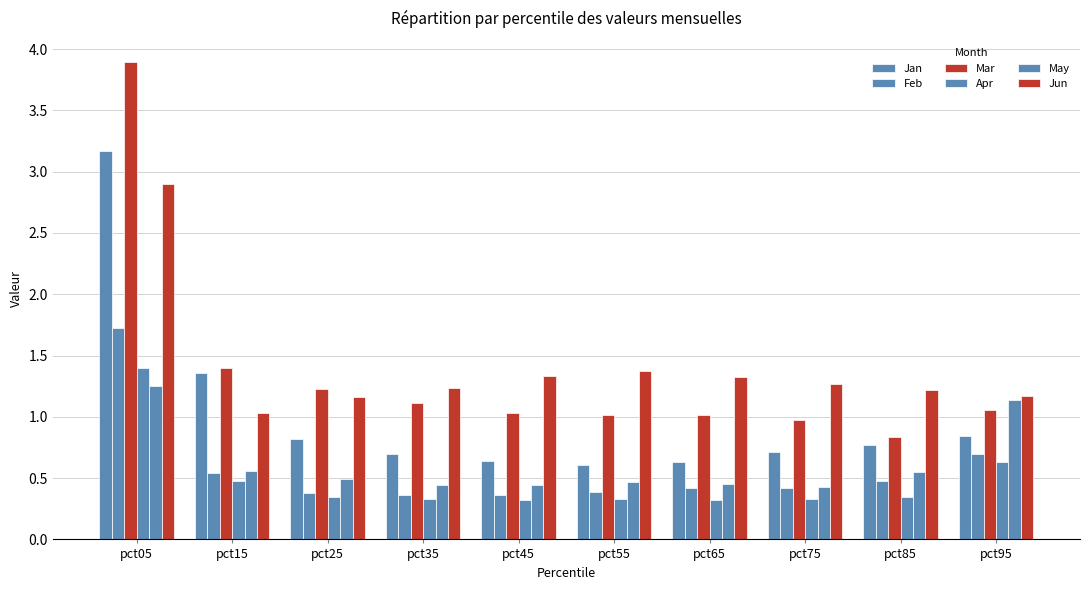

Are the bars grouped side by side (vs. stacked)?

Yes